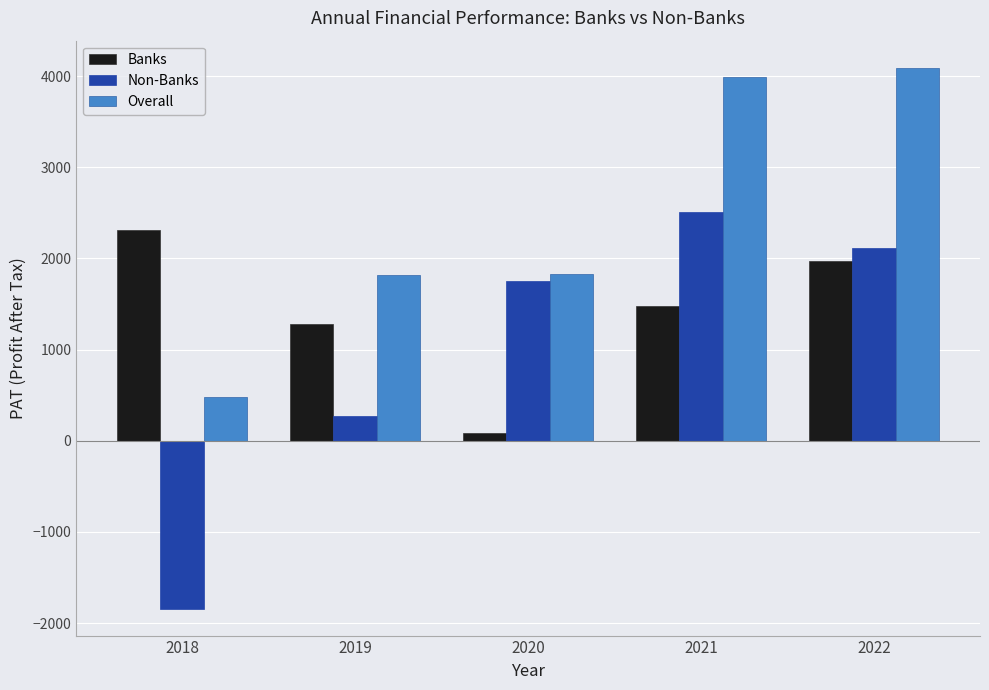

At how many categories does at least one series exceed 1437?

5